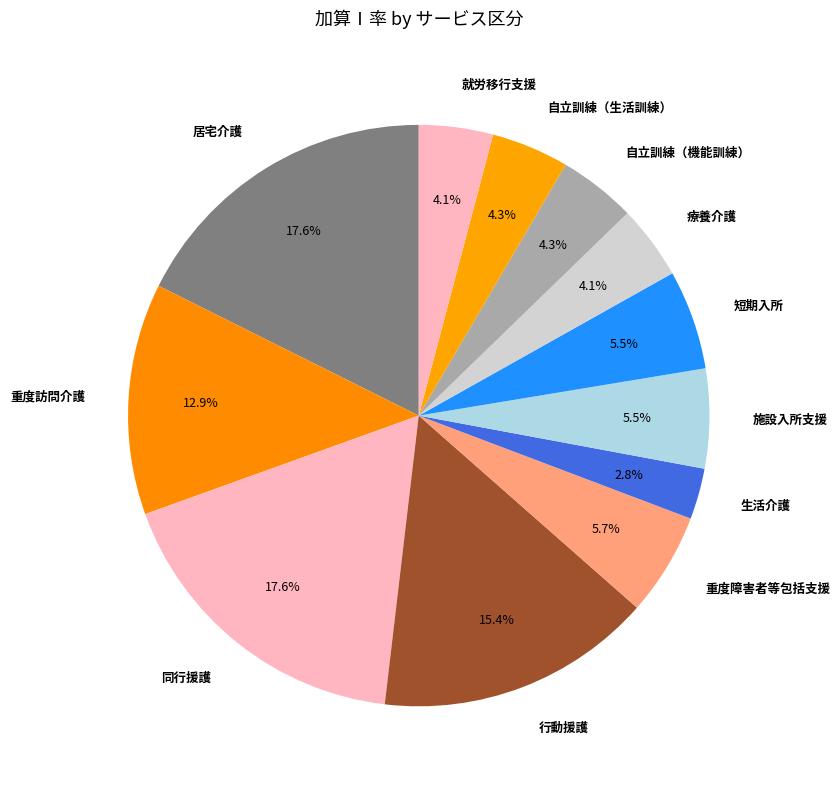

What percentage is the 同行援護 slice, to the nearest percent?

18%